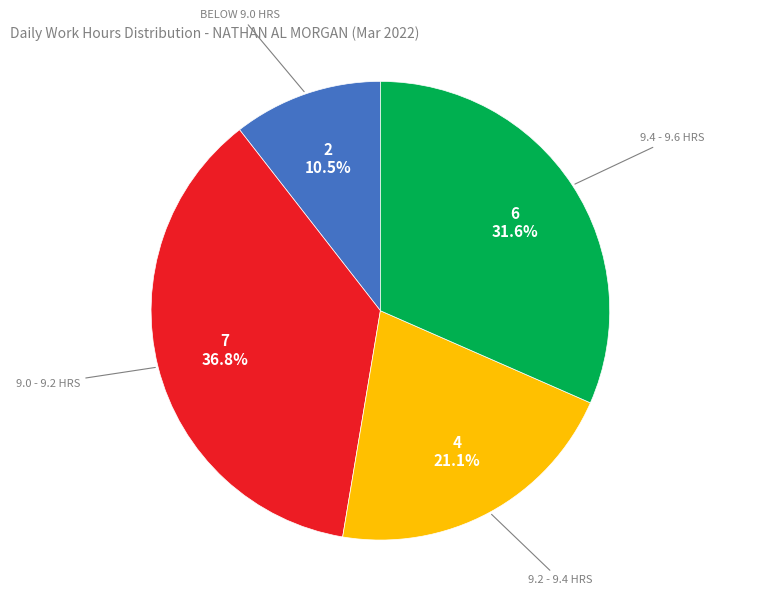

Is there any slice that represents more than half of the pie?

No